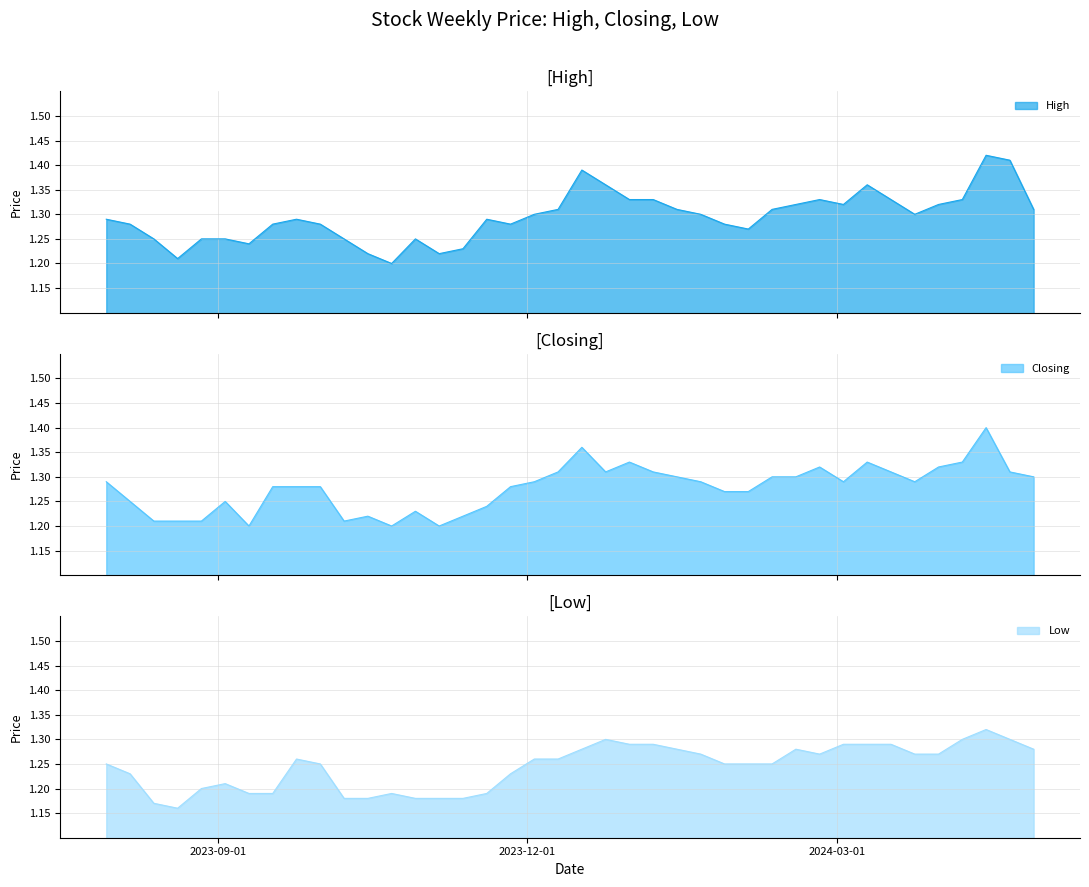

True or false: Low and Closing intersect in this chart.

False